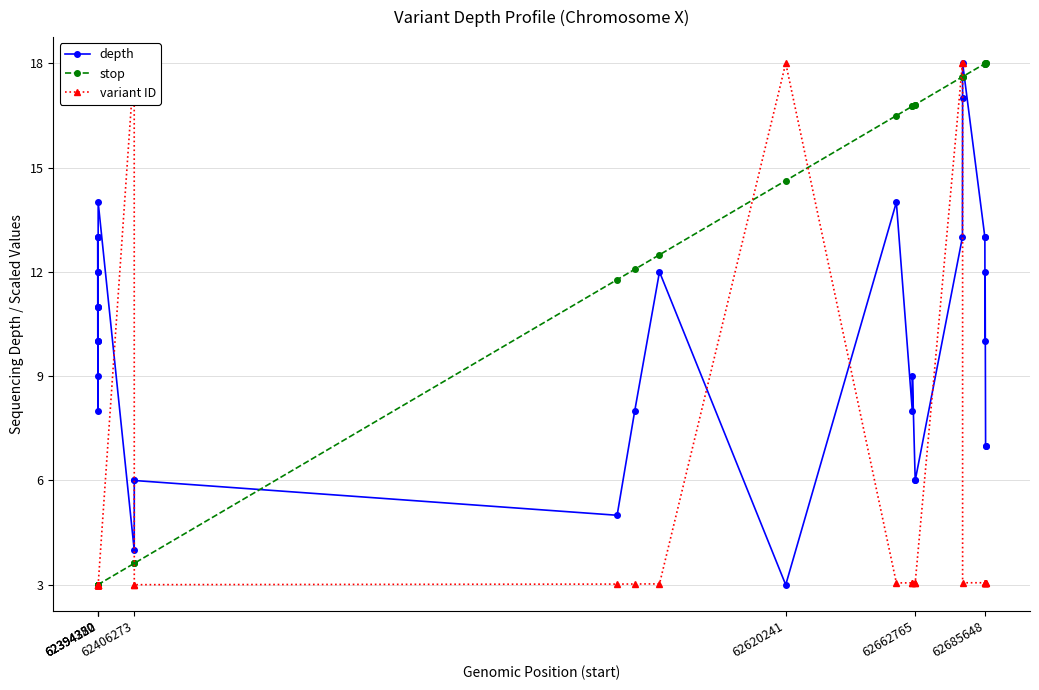

What is the value of the depth point at the 34th from the left?

7.0